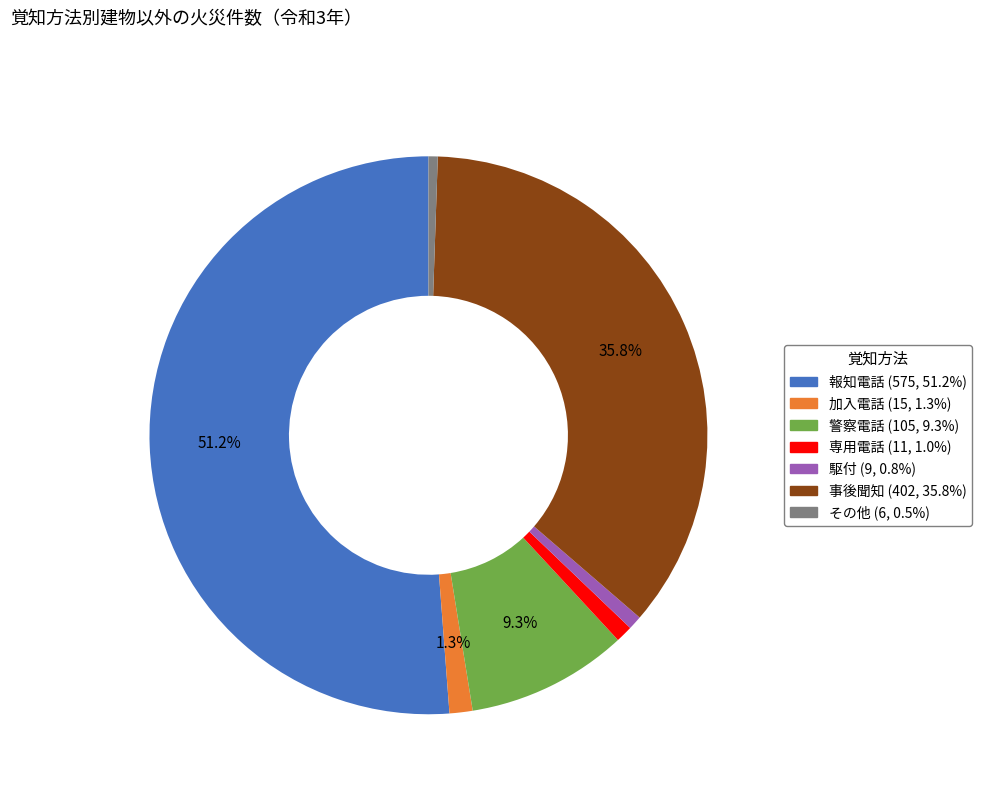

Which category has the biggest portion of the pie?

報知電話